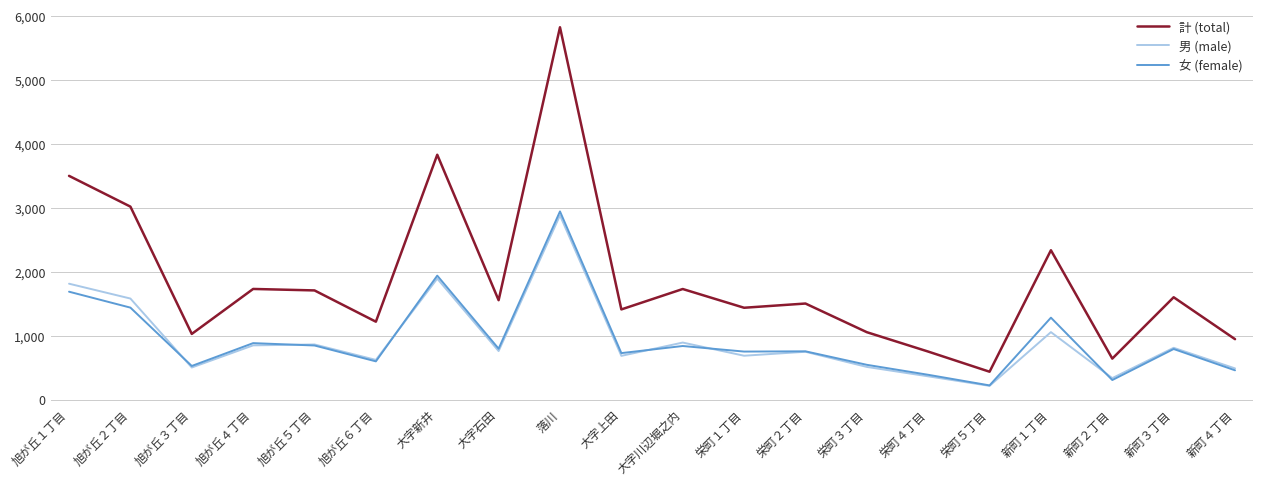

Is it true that 計 (total) equals 578 at 旭が丘４丁目?

False